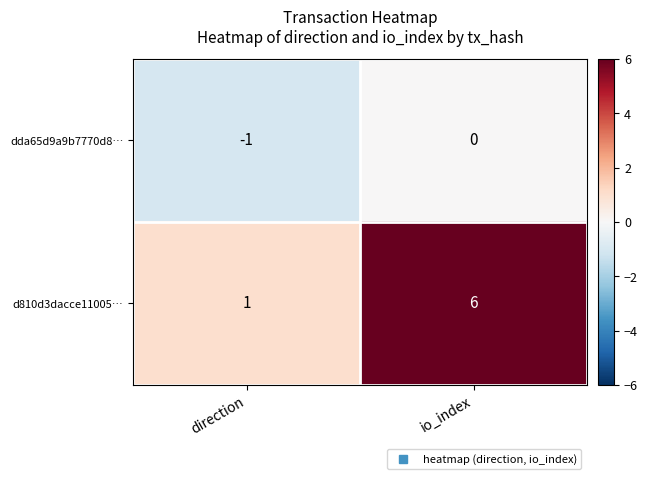

Which series has the largest total across all categories?

d810d3dacce11005…